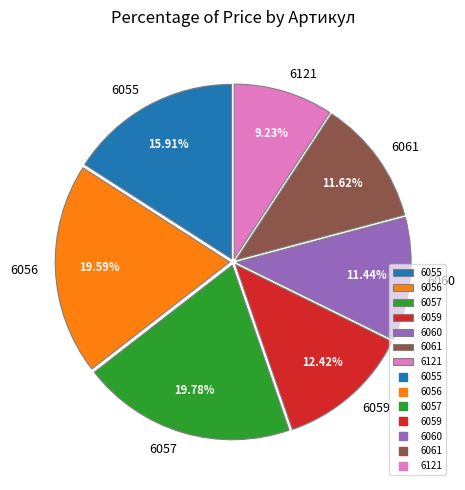

True or false: 6121 accounts for 9% of the total.

True